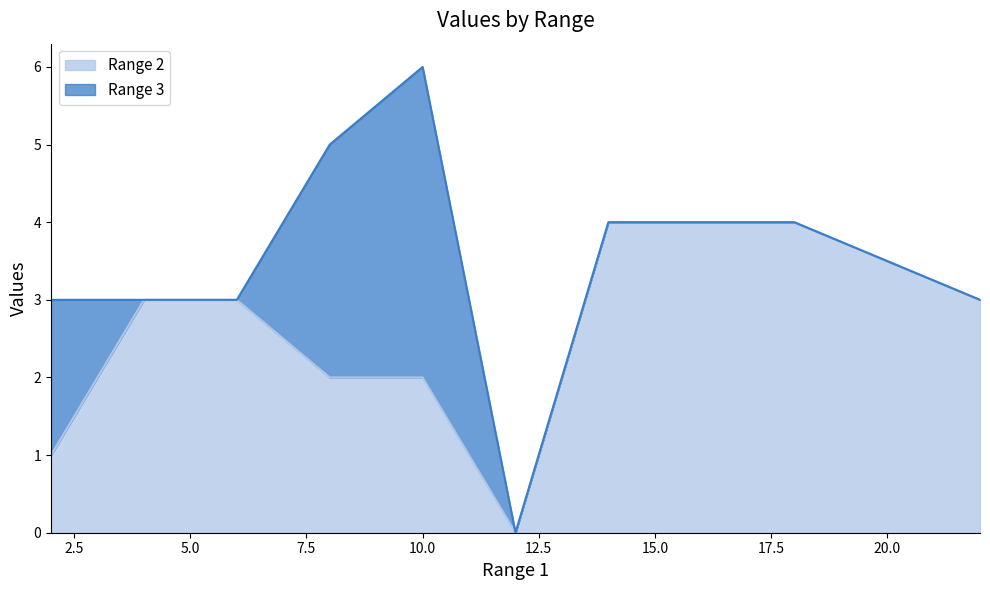

True or false: Range 3 has a value of 3 at 2.

False